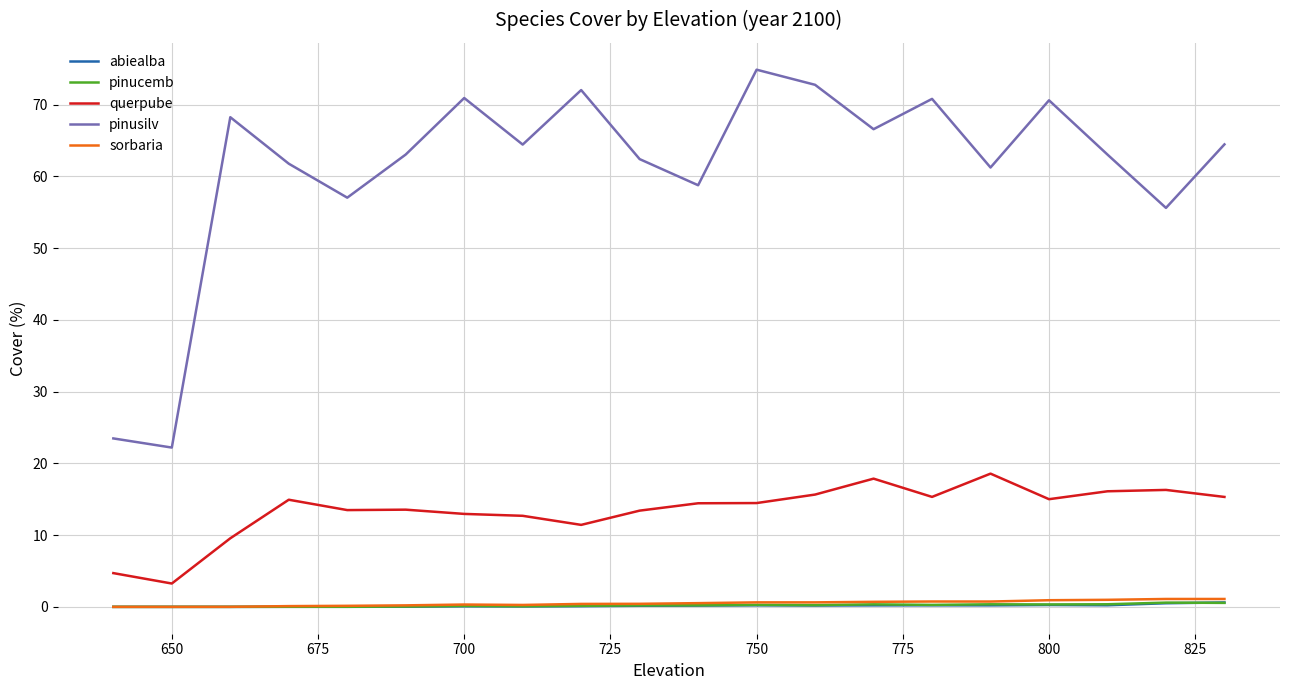

True or false: sorbaria and pinusilv cross at least once.

False